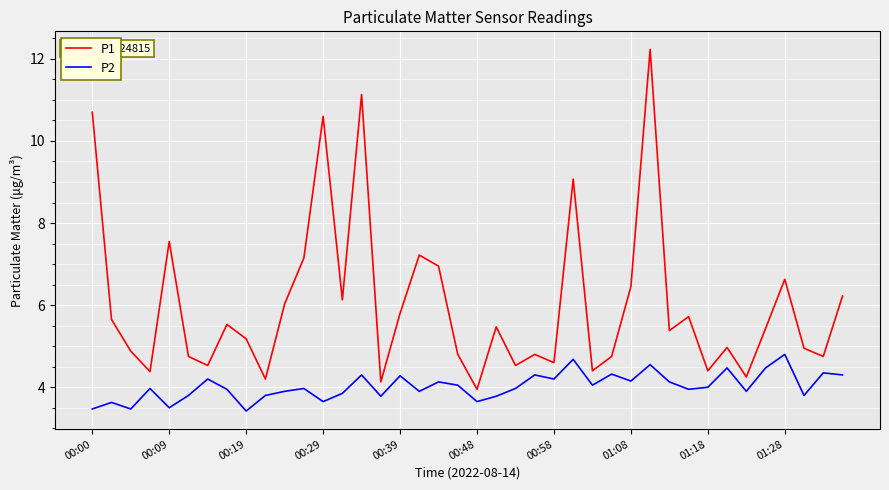

Does the chart have visible grid lines?

Yes